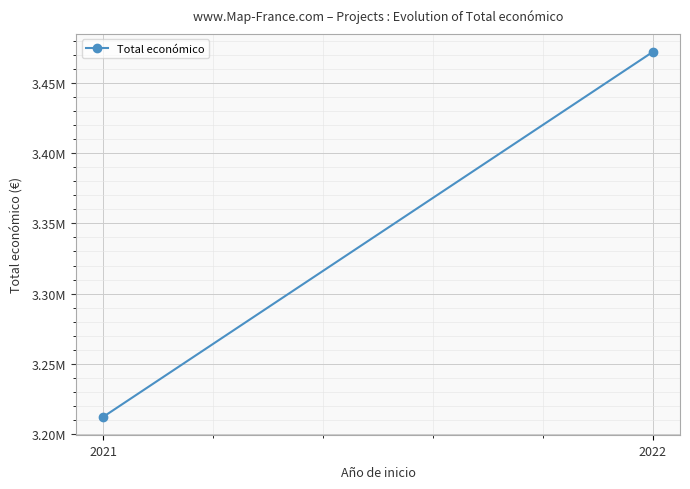

List the labels in order of value, smallest first.

2021, 2022